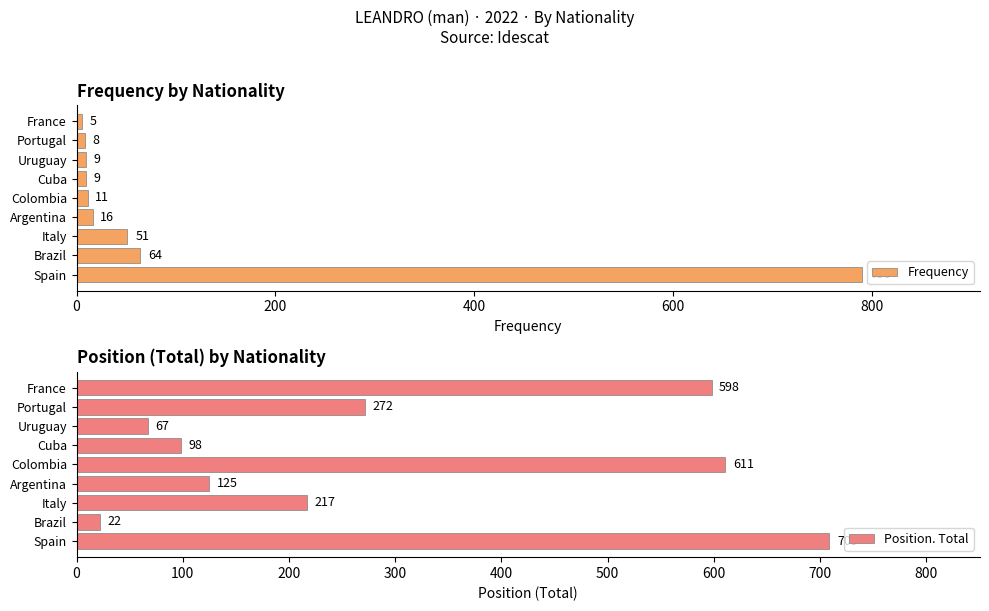

At how many categories does at least one series exceed 353?

3